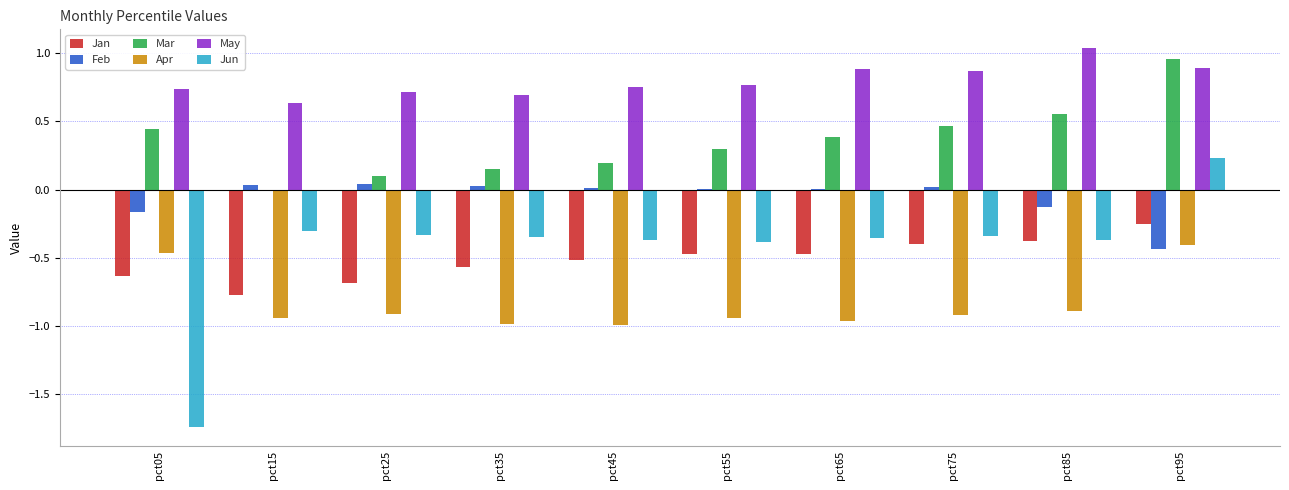

Are the bars grouped side by side (vs. stacked)?

Yes